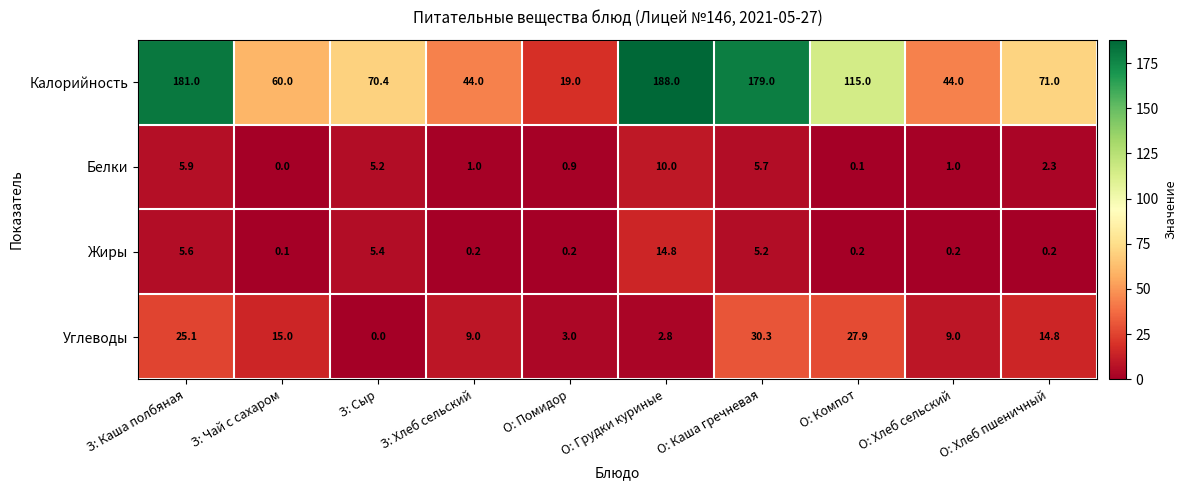

At how many categories does at least one series exceed 169?

3